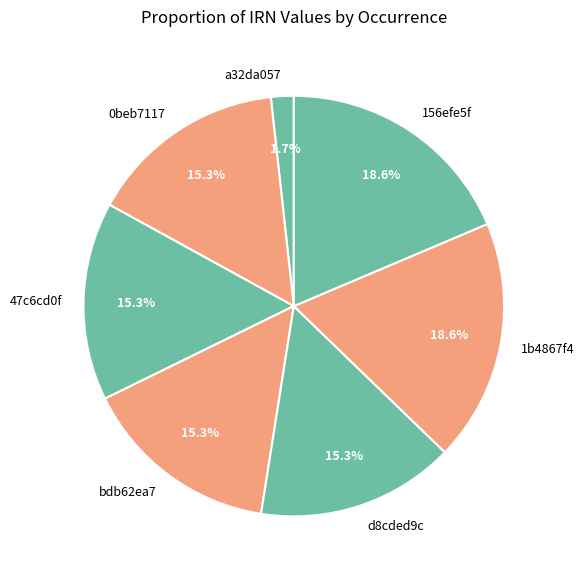

Combined, do 47c6cd0f and 156efe5f account for over 50%?

No